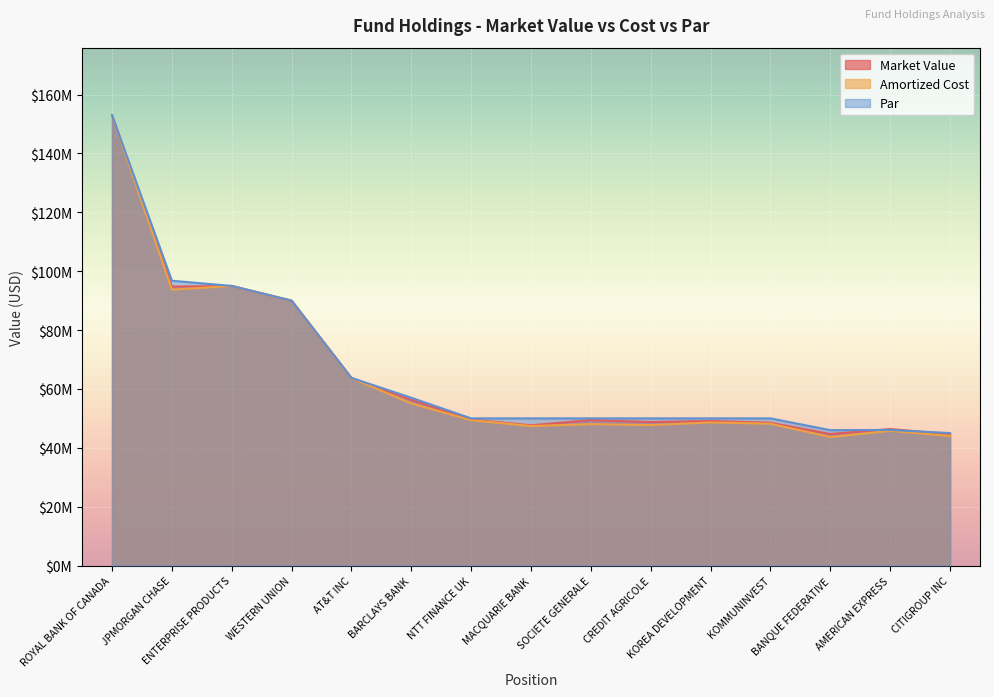

List the series in order of their peak value, highest first.

Market Value, Amortized Cost, Par